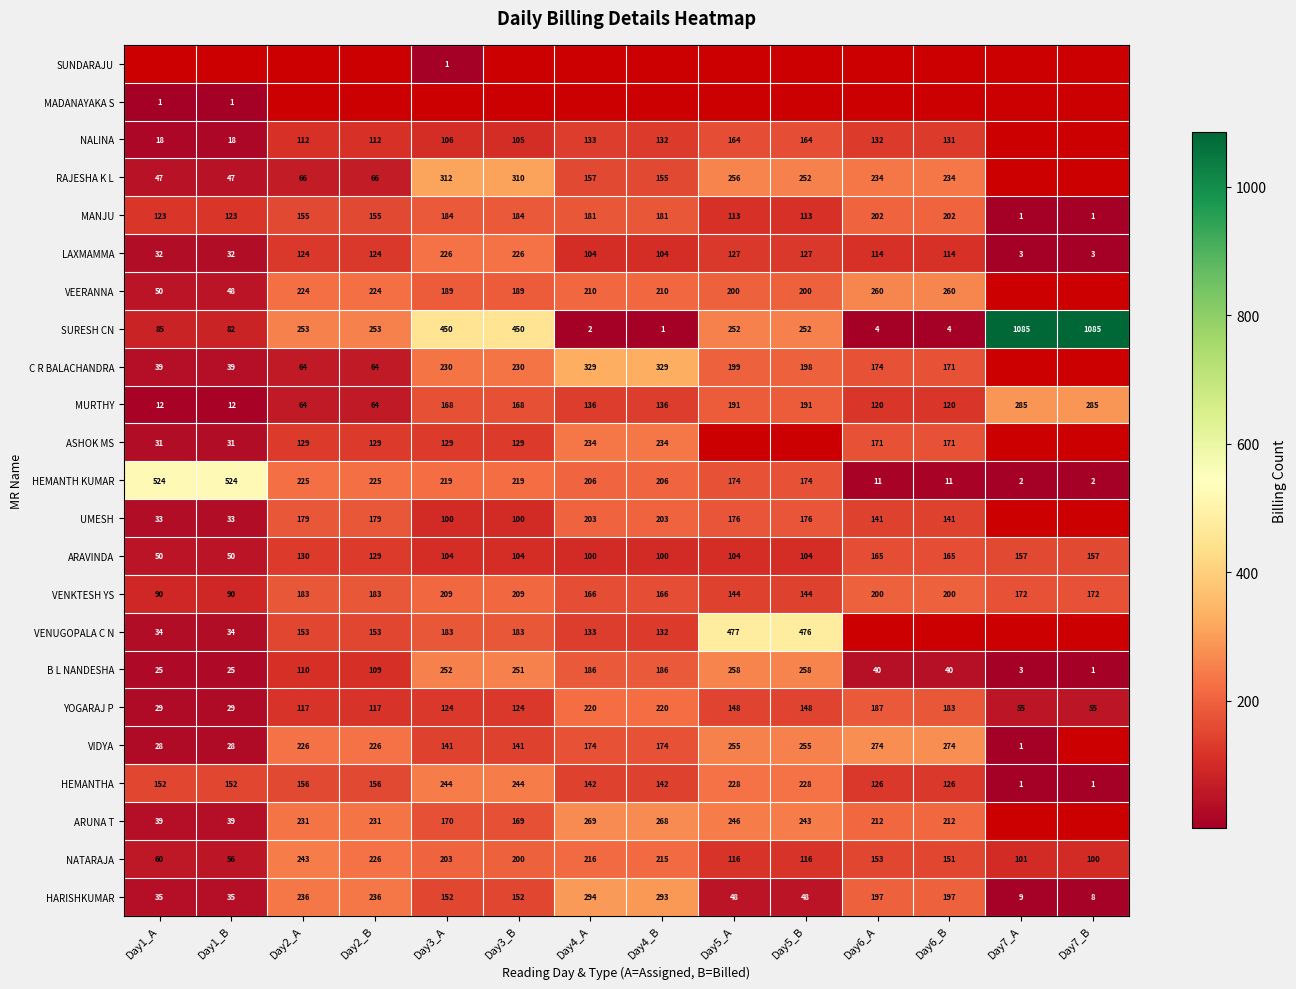

How many values in the HEMANTHA series are below 152?

6